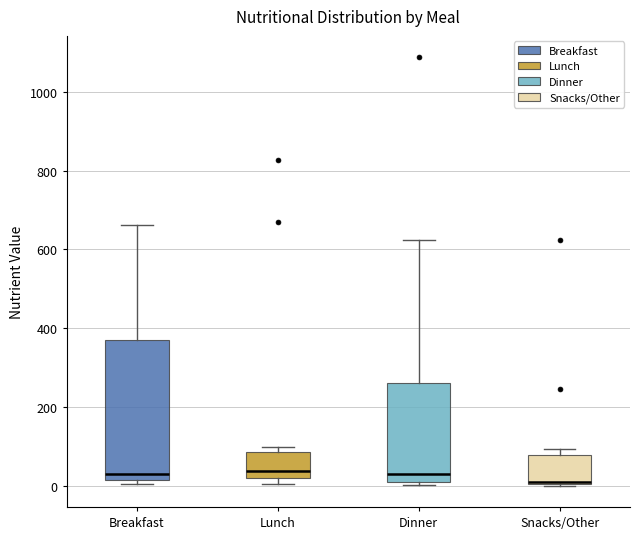

Reading left to right, transcribe this box plot: for each box, give where its median line is, the range the box spans, and where its two whiskers end, as read against the y-axis. The values are not printed on the chart, so give them approximately, as read against the axis.

Breakfast: median 20 (just above the box's lower edge), box 20 to 360, whiskers 0 to 660
Lunch: median 40, box 20 to 80, whiskers 0 to 100
Dinner: median 40, box 0 to 260, whiskers 0 (just below the box's lower edge) to 620
Snacks/Other: median 0 (just above the box's lower edge), box 0 to 80, whiskers 0 to 100